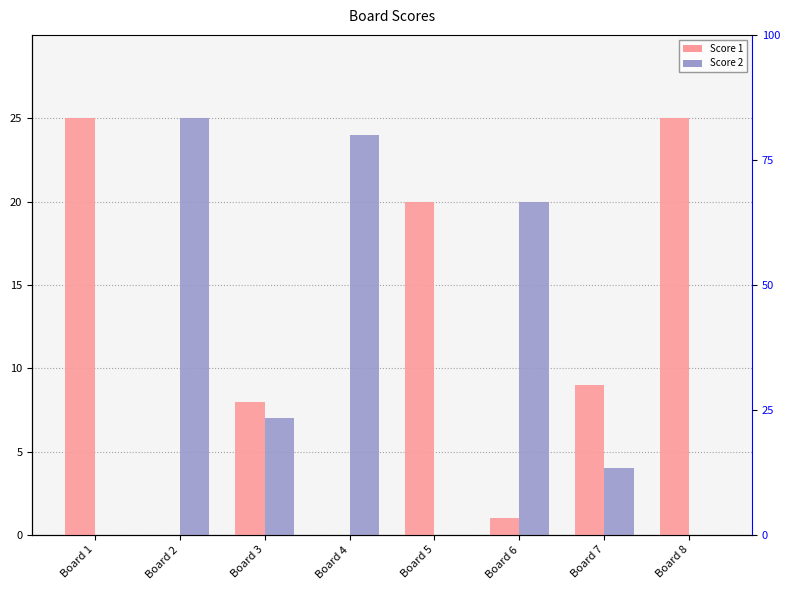

At Board 6, list the series in order from smallest to largest.

Score 1, Score 2